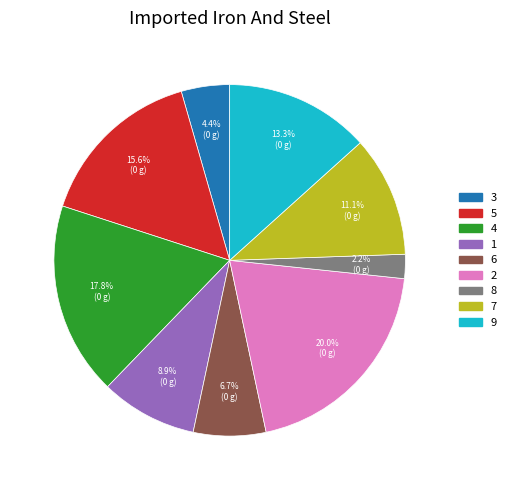

Which has a higher value, 9 or 1?

9